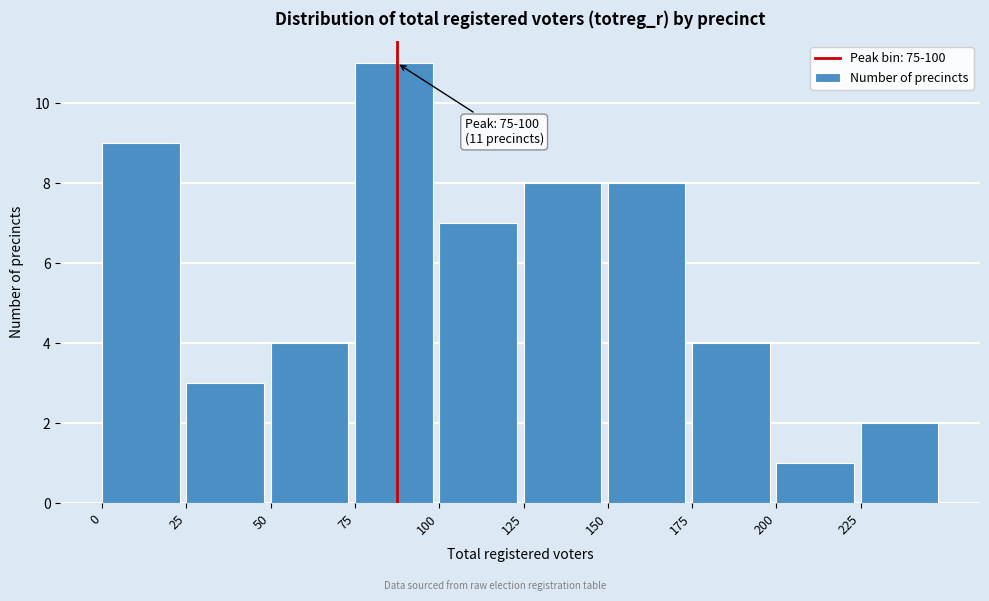

Which range on the x-axis has the tallest bar?

75 to 100